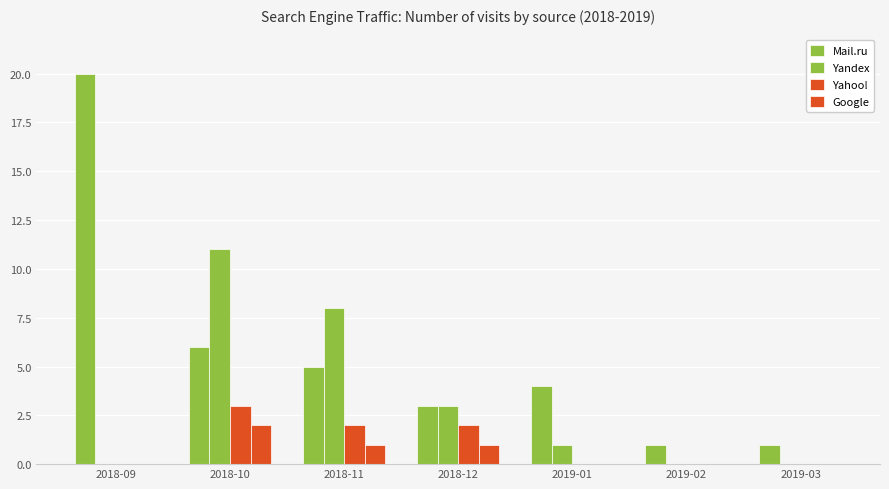

What is the sum of the Yahoo! values at 2019-03 and 2018-12?

2